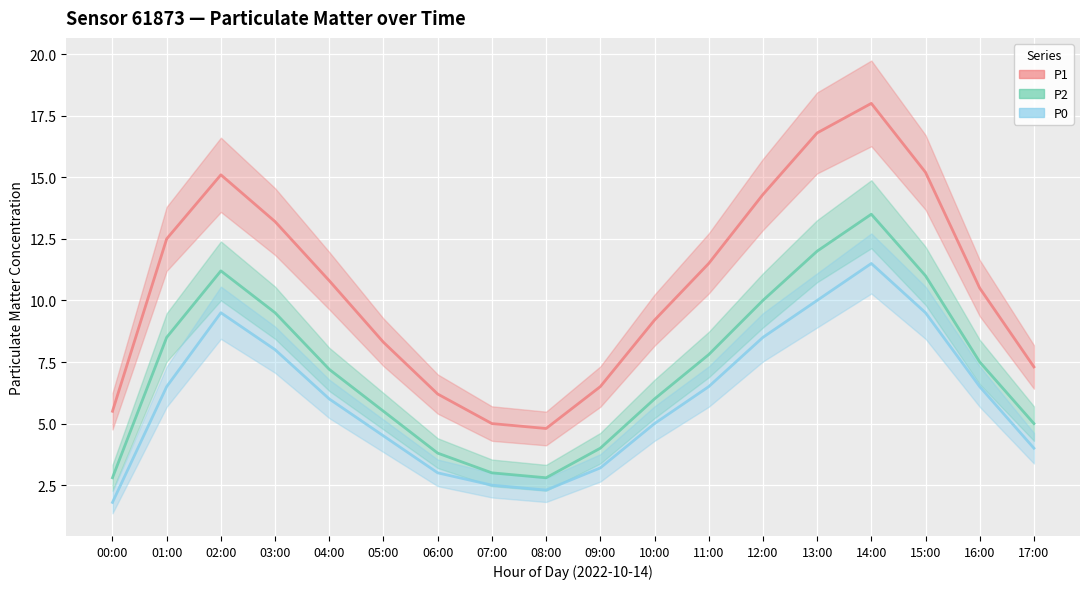

The P1 series shows 6.5 at 09:00. True or false?

True